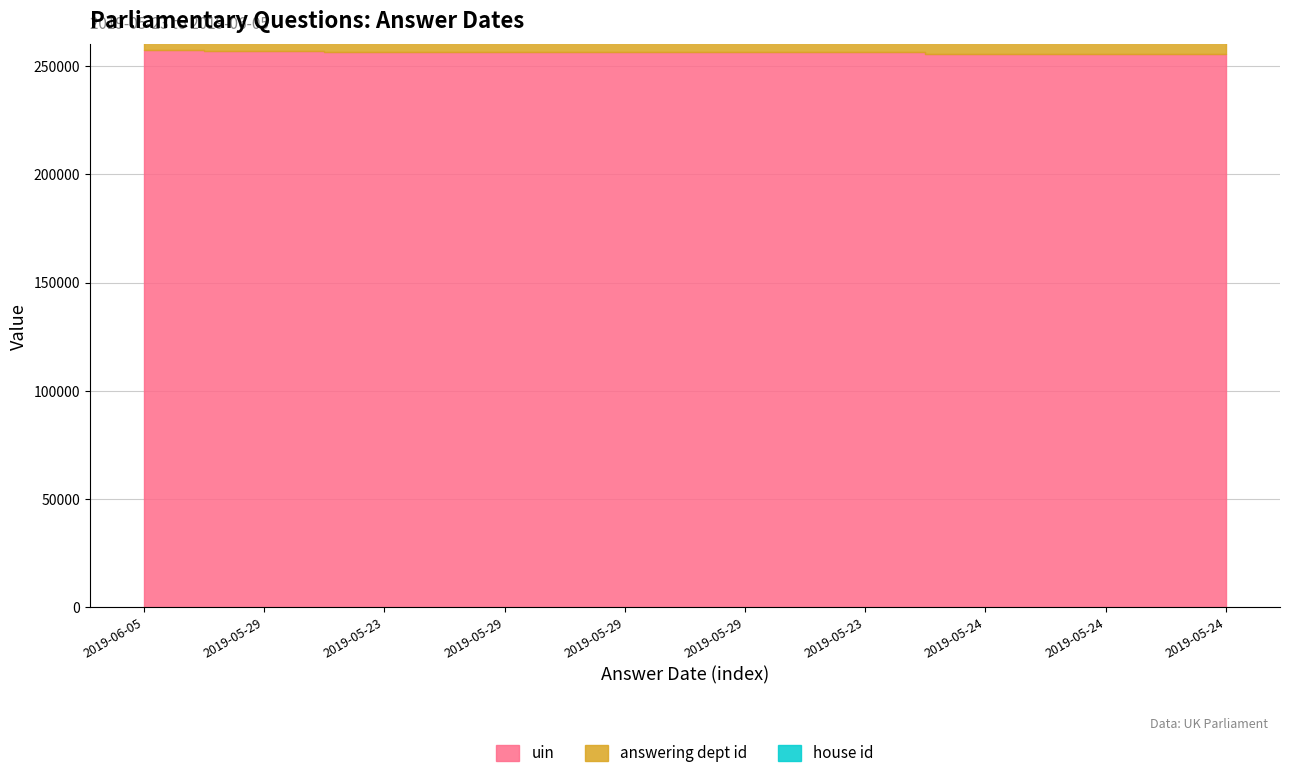

Rank the categories by answering dept id value from lowest to highest.

2019-06-05, 2019-05-29, 2019-05-23, 2019-05-29, 2019-05-29, 2019-05-29, 2019-05-23, 2019-05-24, 2019-05-24, 2019-05-24